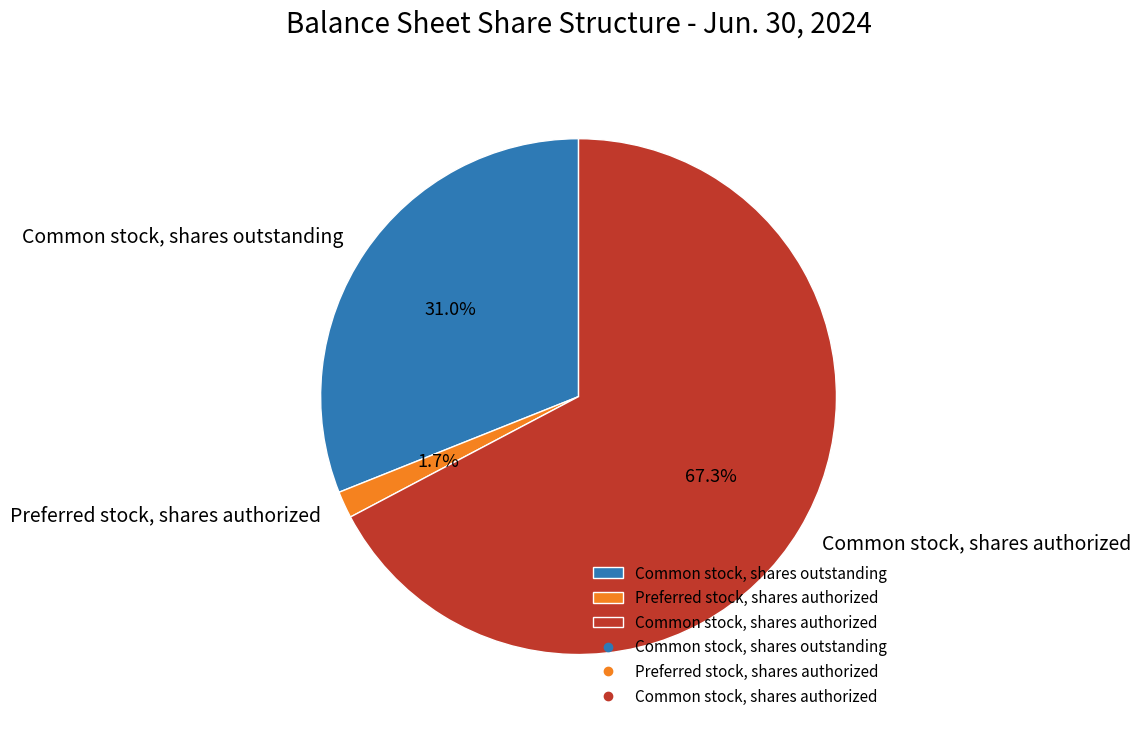

Between Preferred stock, shares authorized and Common stock, shares authorized, which is larger?

Common stock, shares authorized